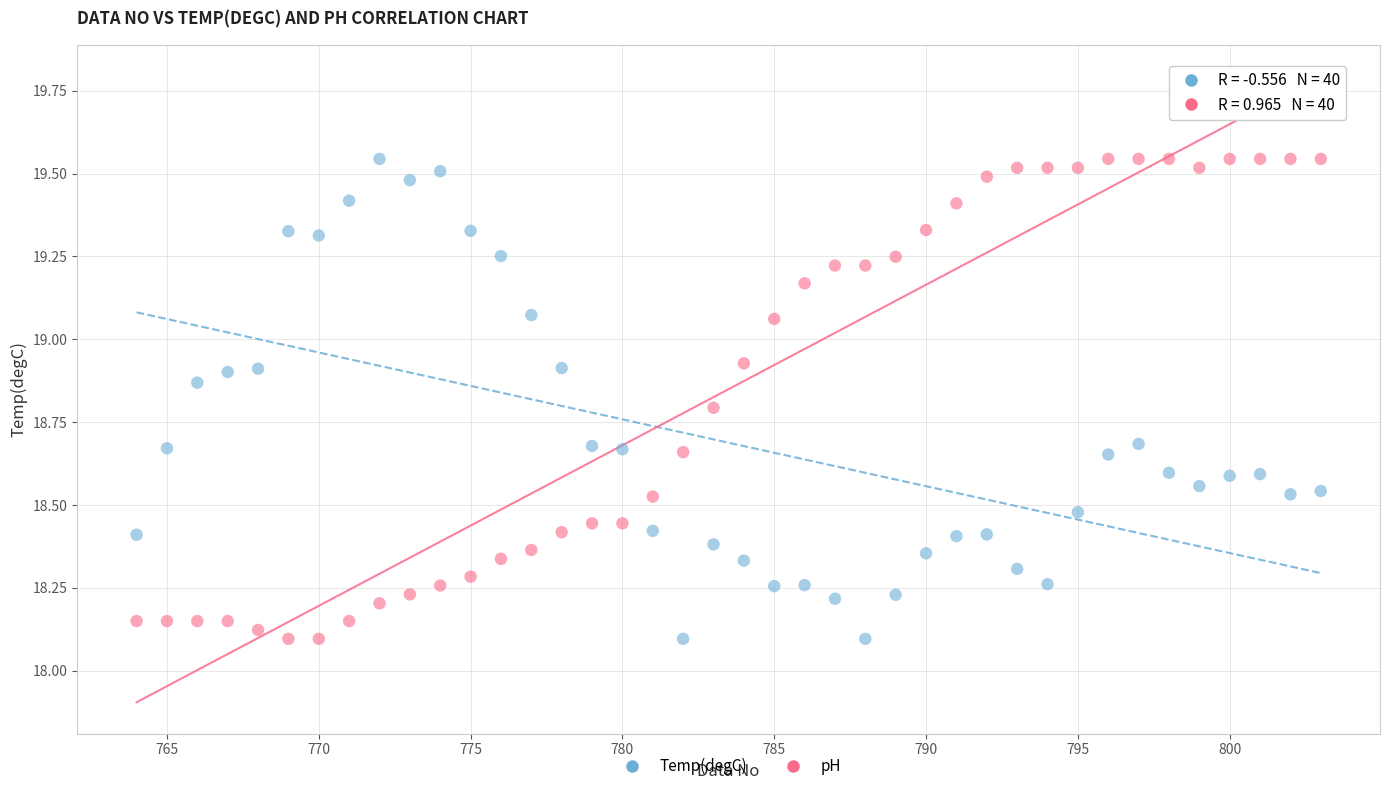

Across all data points, what is the range of Y values (max minus min)?

1.4